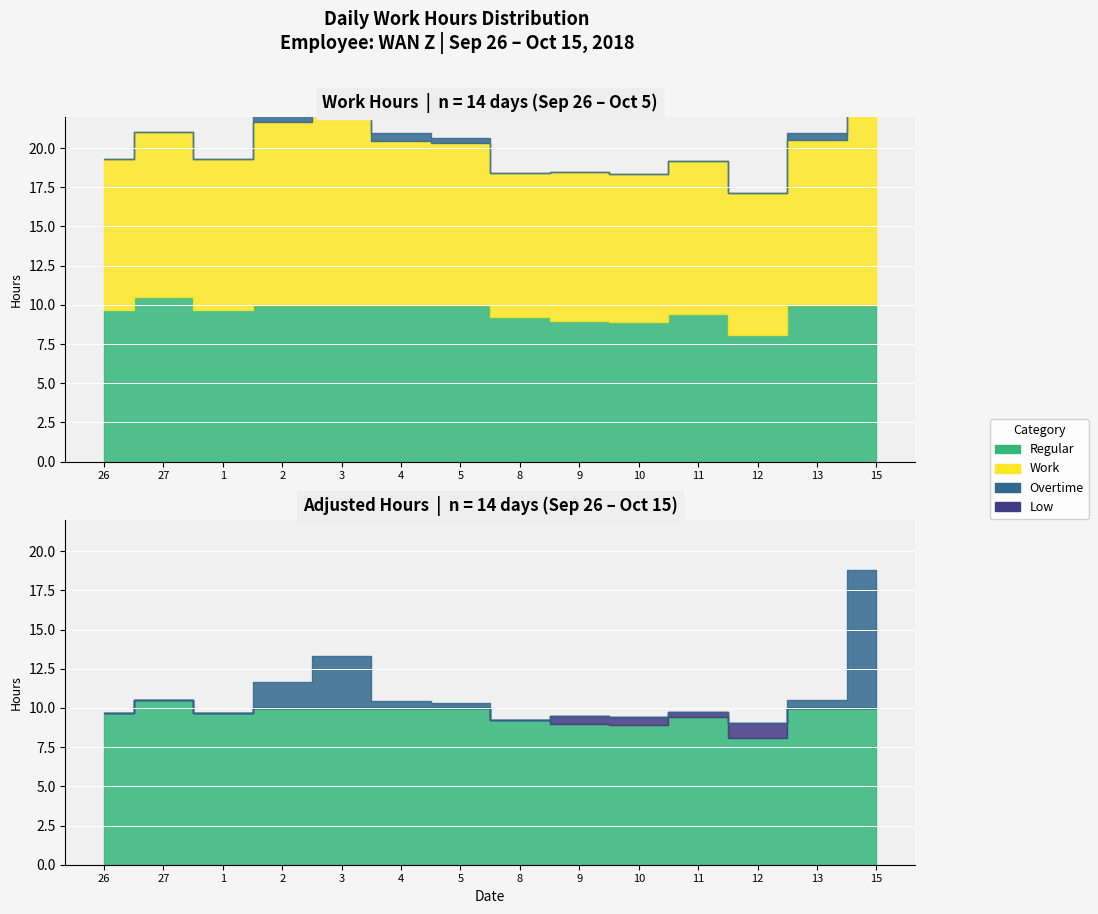

At how many categories does at least one series exceed 12?

2